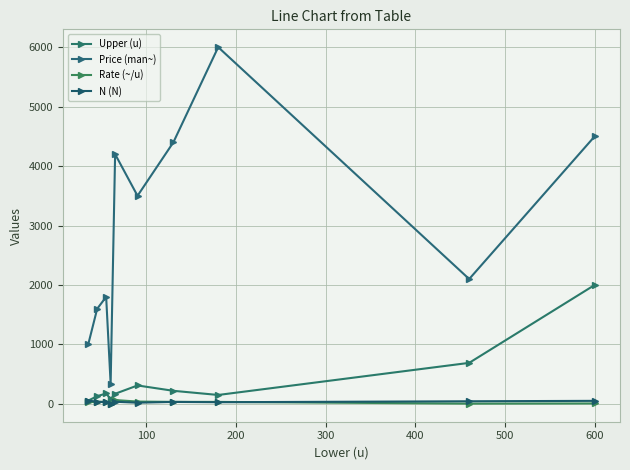

Does the chart display data point markers on the line(s)?

Yes